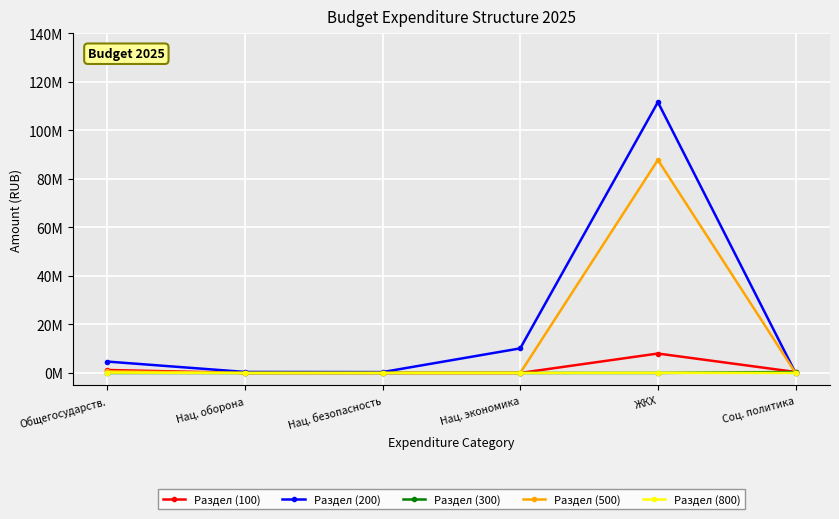

What are all the series names shown in the legend?

Раздел (100), Раздел (200), Раздел (300), Раздел (500), Раздел (800)